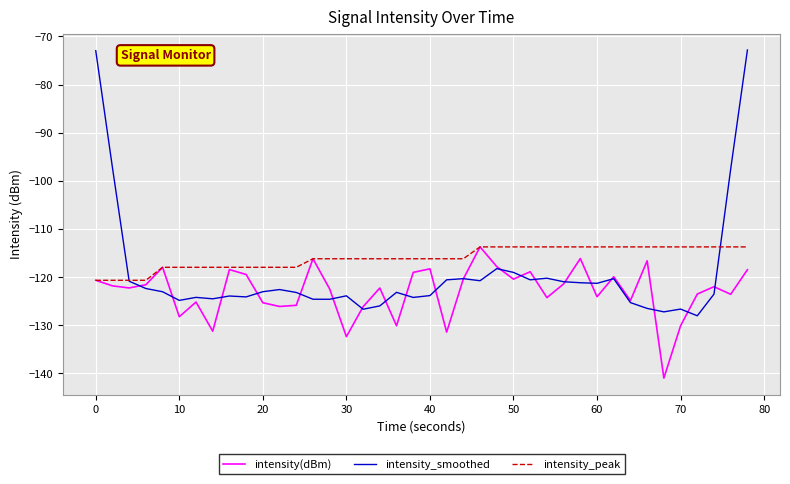

What is the maximum value for intensity_smoothed?

-72.8